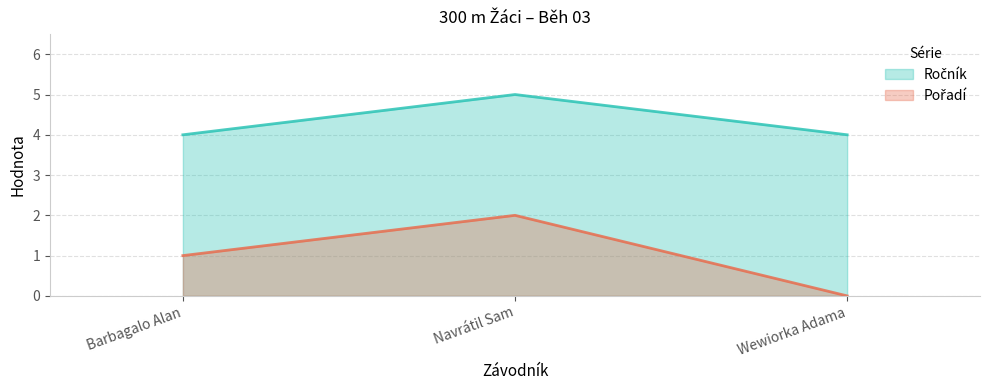

At which label is Ročník closest to 4?

Barbagalo Alan